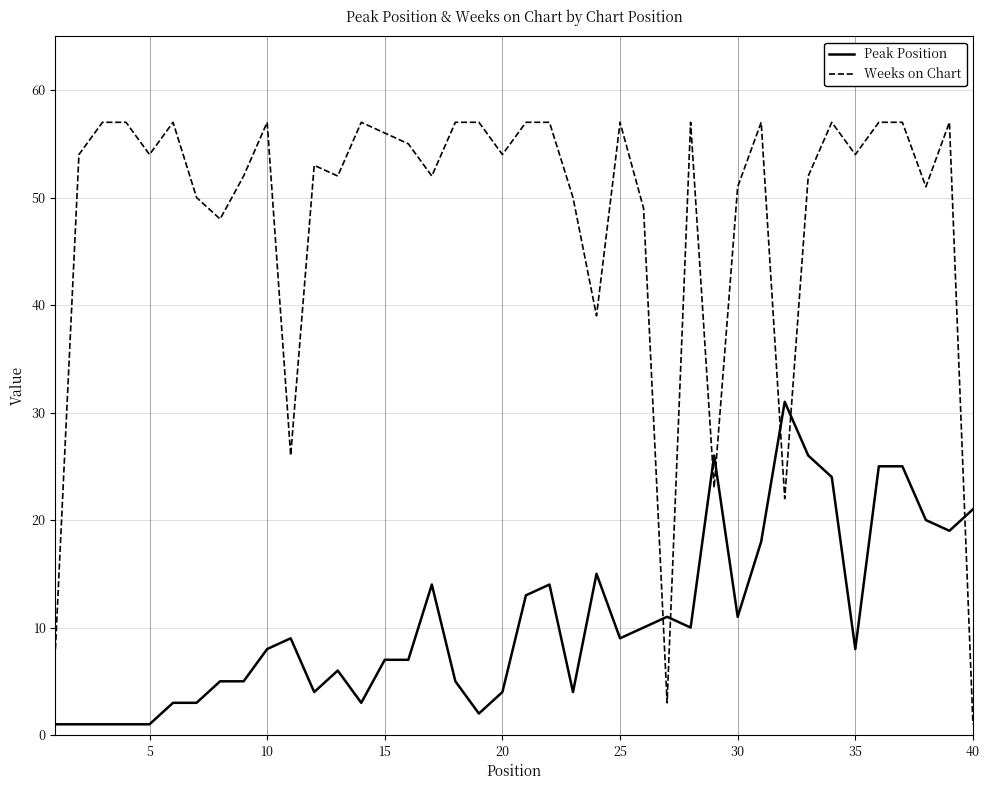

How many series are shown in this chart?

2